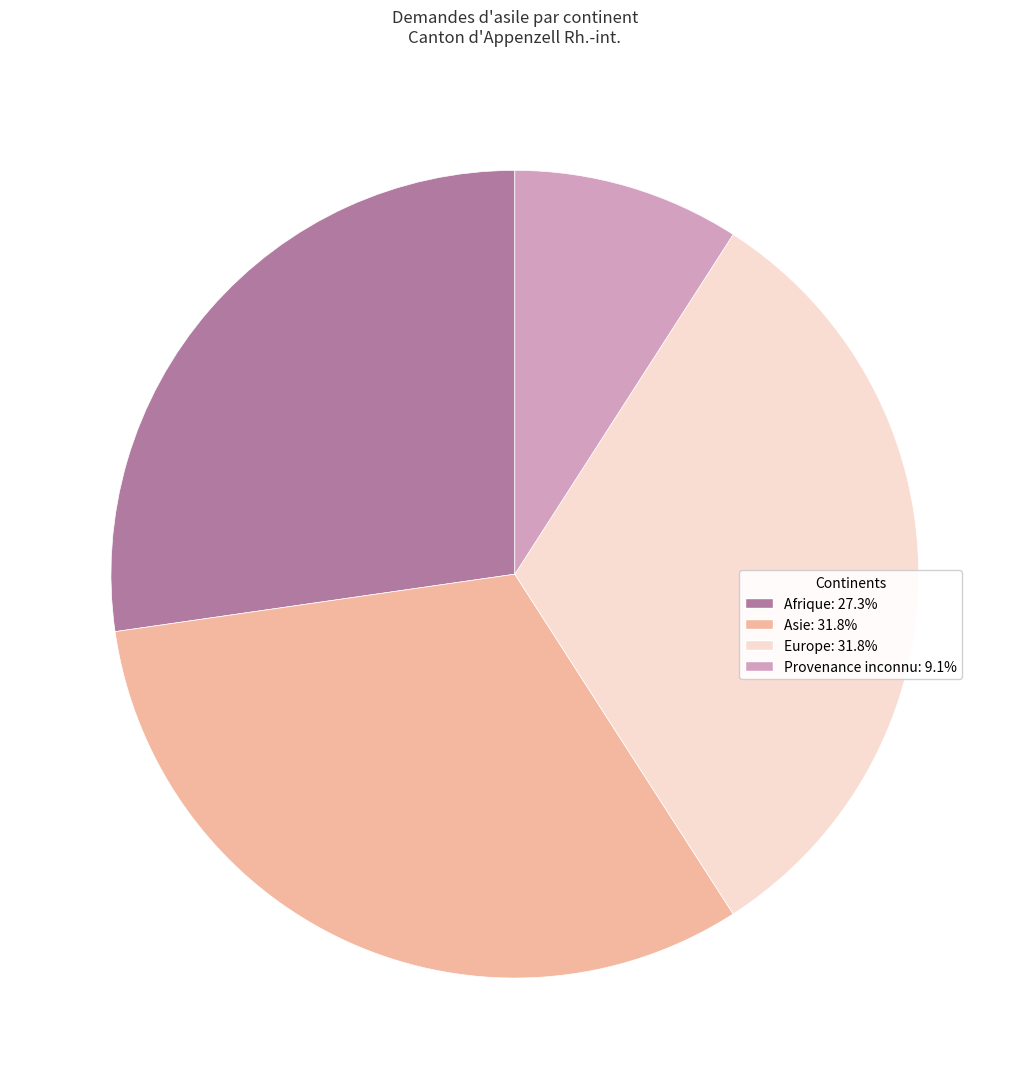

Approximately how many times larger is the value at Europe compared to Afrique?

1.2